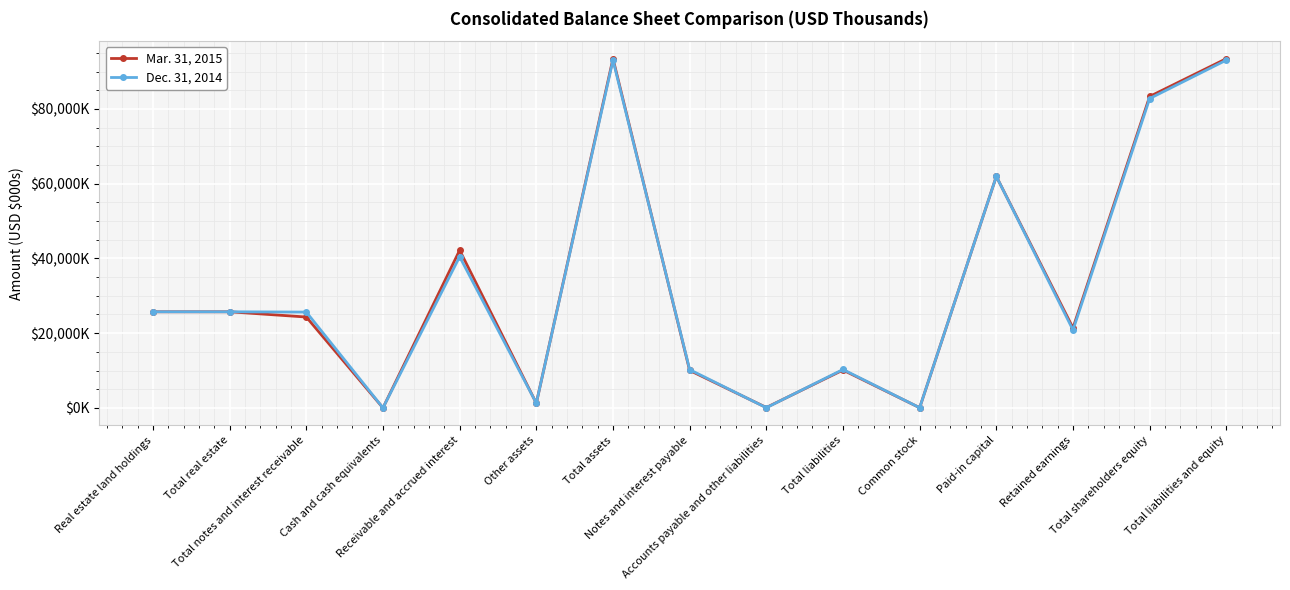

Which series has the widest spread of values?

Mar. 31, 2015